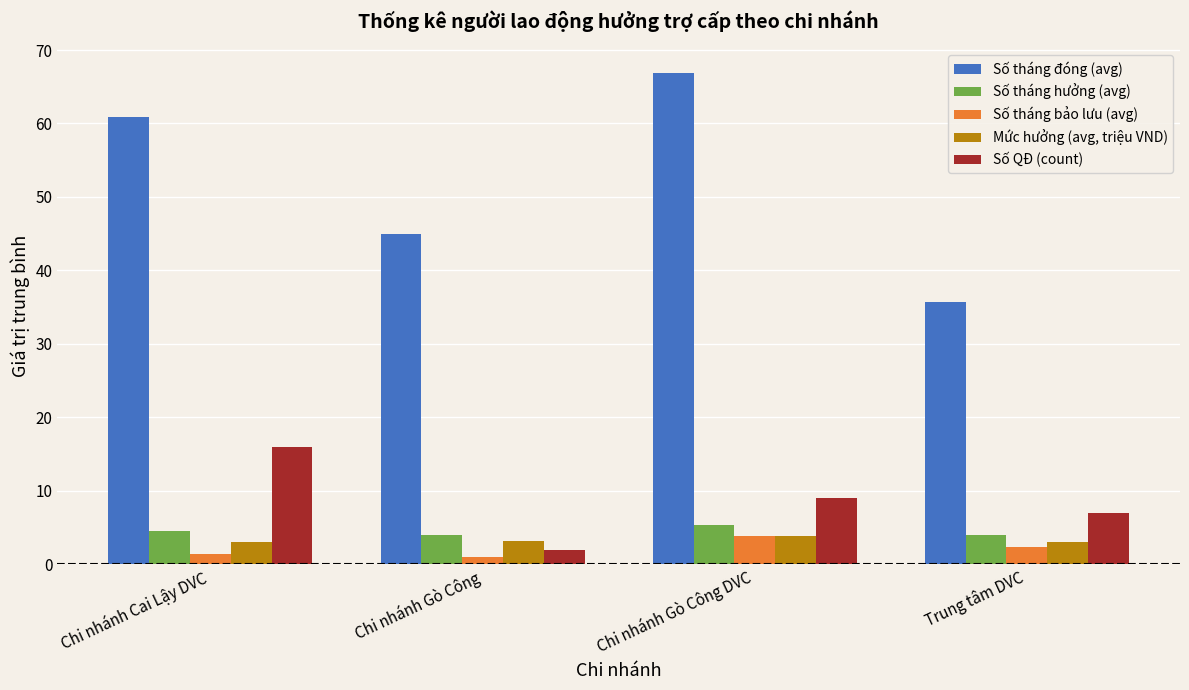

The Mức hưởng (avg, triệu VND) series shows 3.2 at Chi nhánh Gò Công. True or false?

True